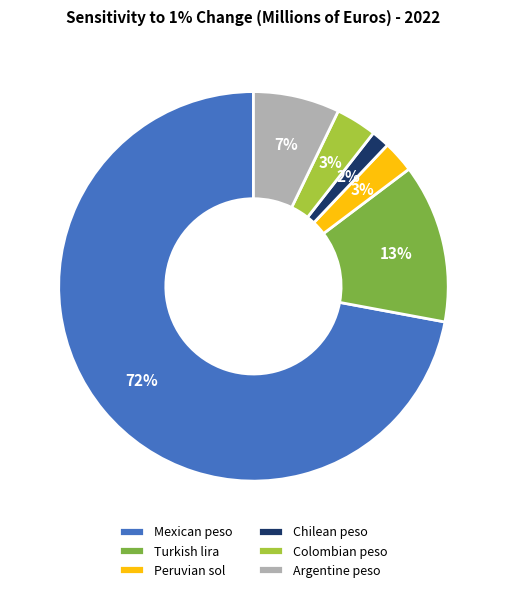

True or false: Turkish lira accounts for 13% of the total.

True